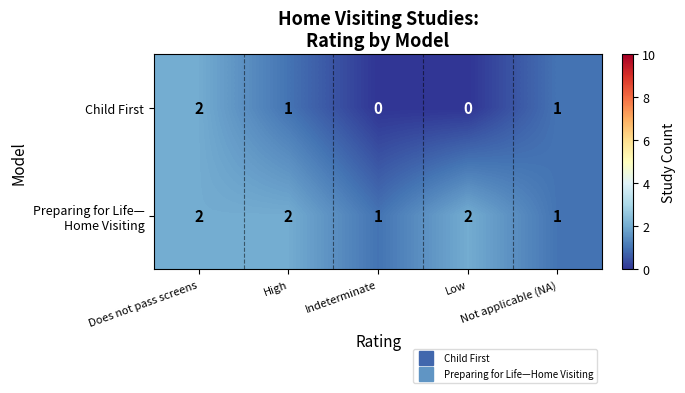

What is the sum of all Child First values?

4